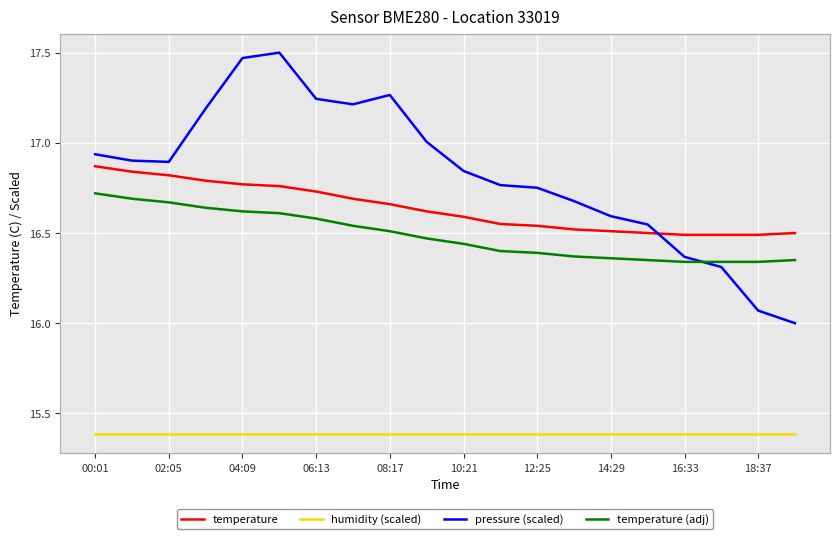

Which series has the largest total across all categories?

pressure (scaled)